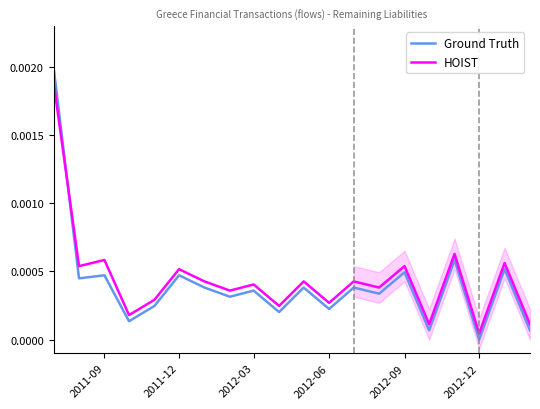

True or false: HOIST and Ground Truth cross at least once.

True